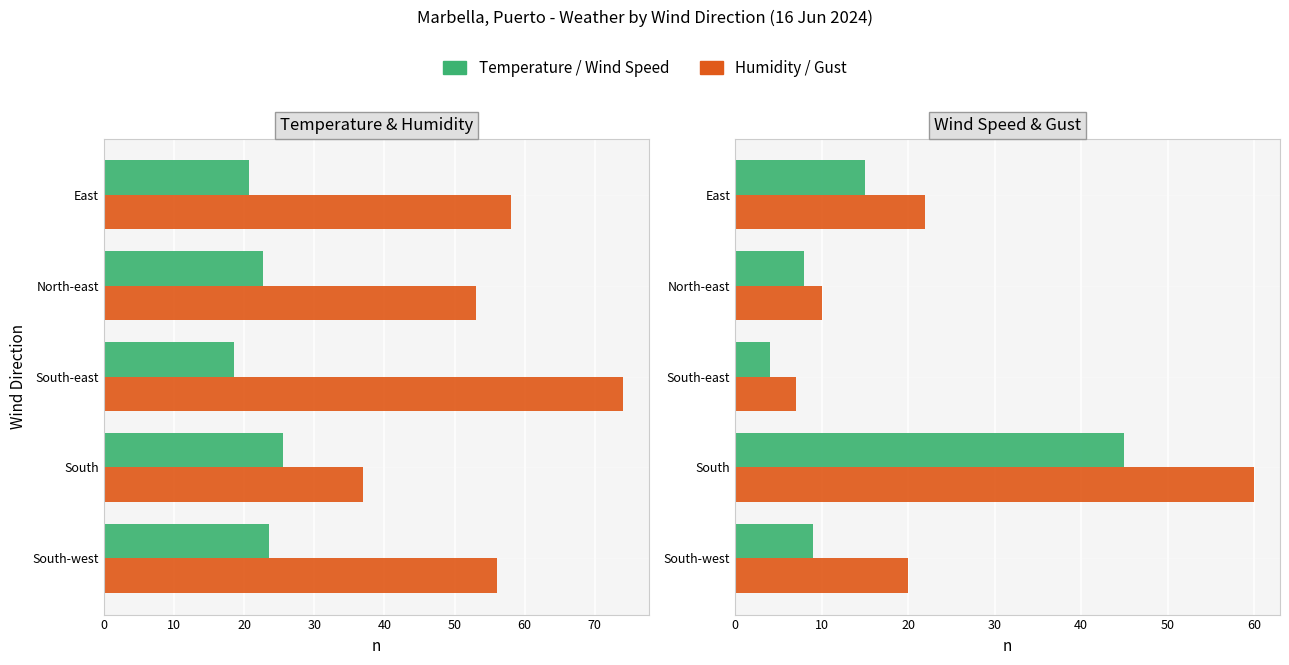

What is the maximum value for Humidity (%)?

74.0